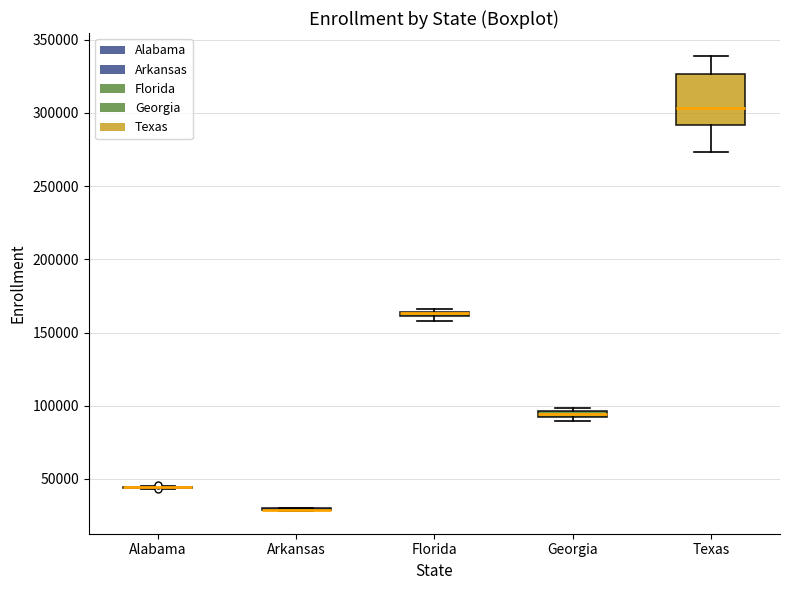

Where is the lower edge of the box for Florida on the y-axis? The values are not printed on the chart, so give them approximately, as read against the axis.

160000